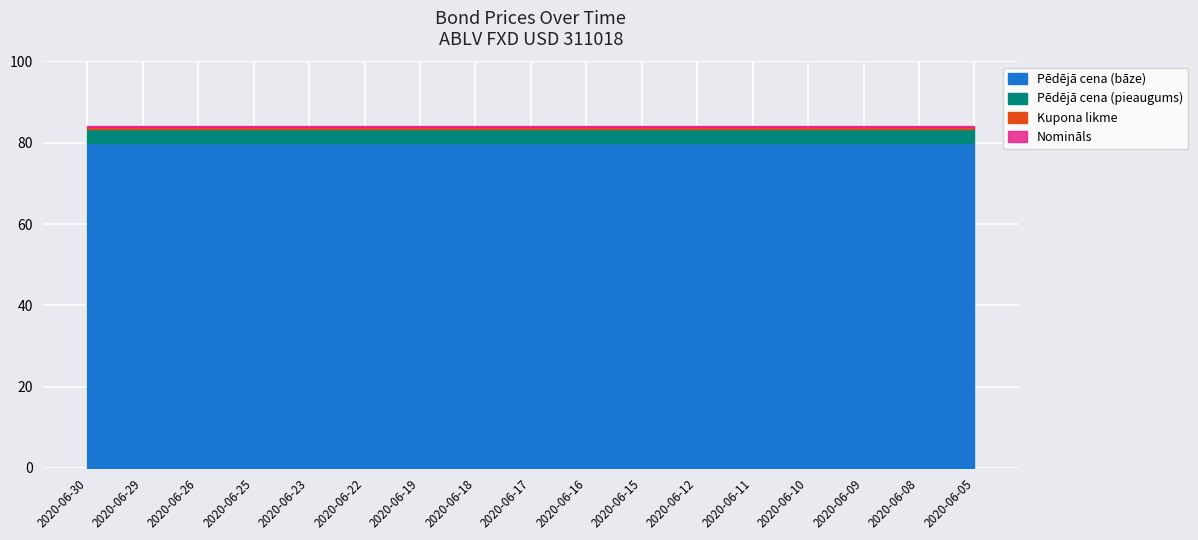

The Vērtspapīra nomināls series shows 0.0 at 2020-06-17. True or false?

False